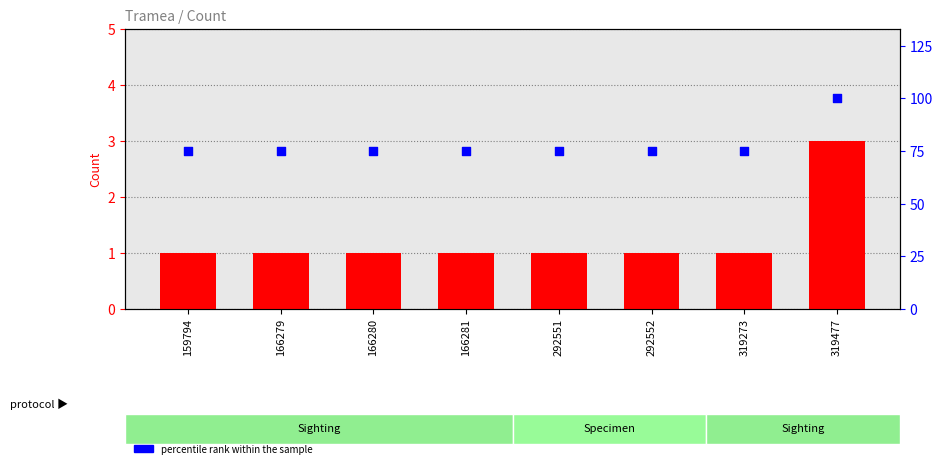

At how many categories does at least one series exceed 34?

8